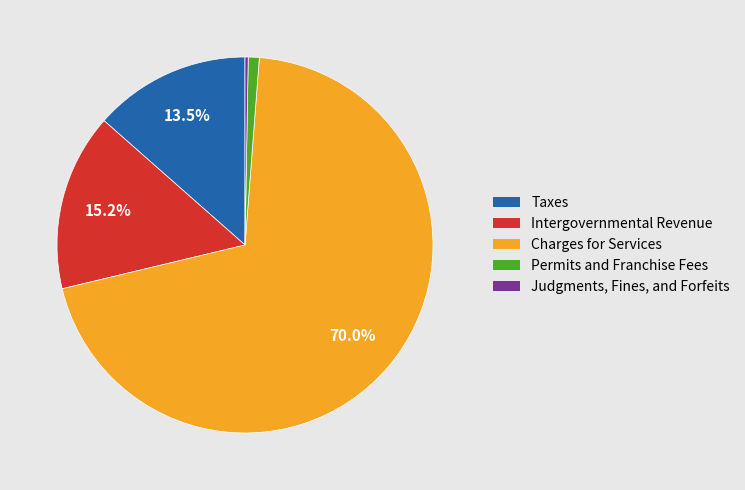

What percentage is the Permits and Franchise Fees slice, to the nearest percent?

1%